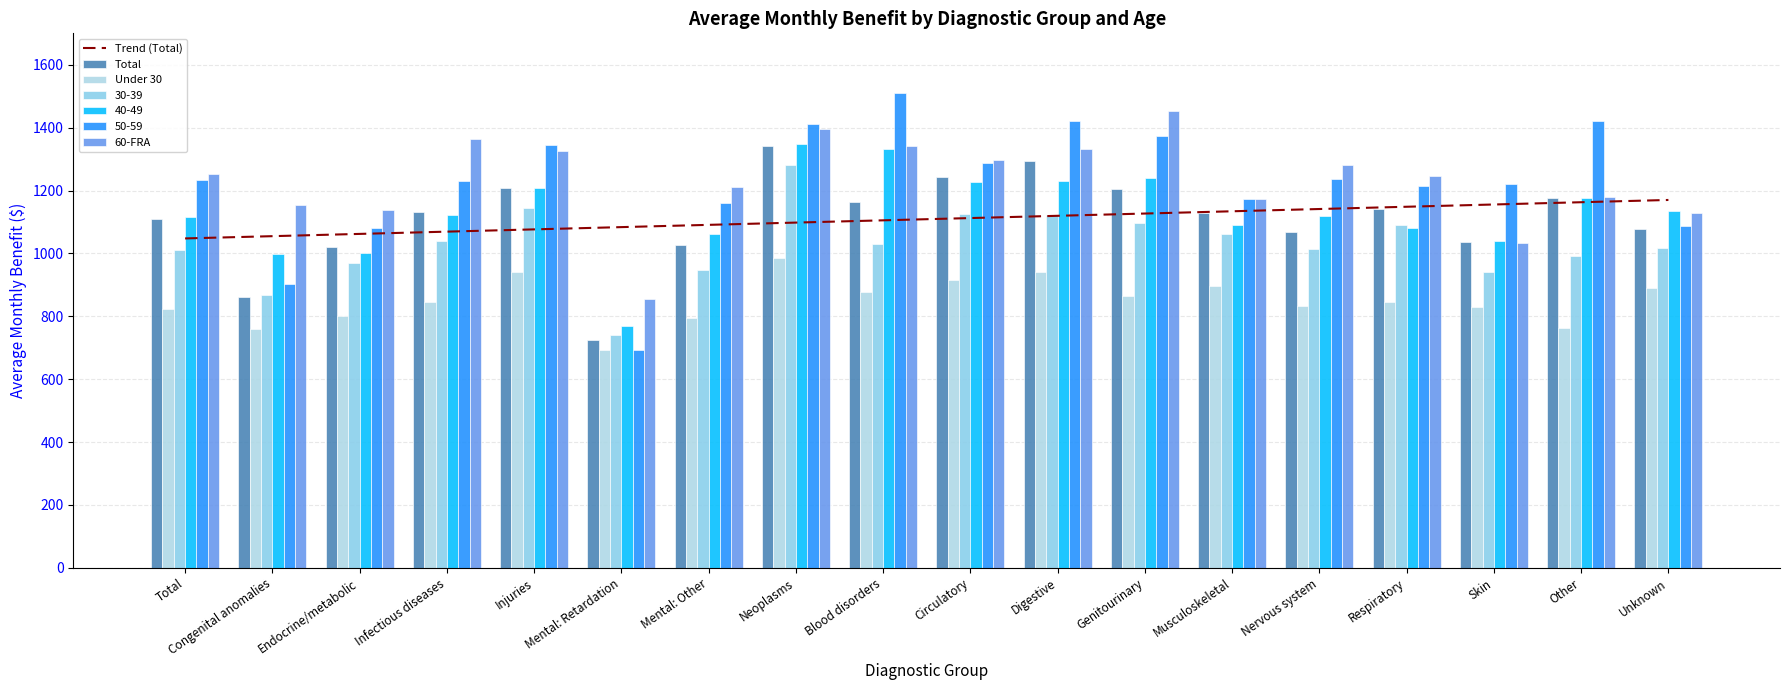

At which label is Trend (Total) closest to 1108?

Blood disorders